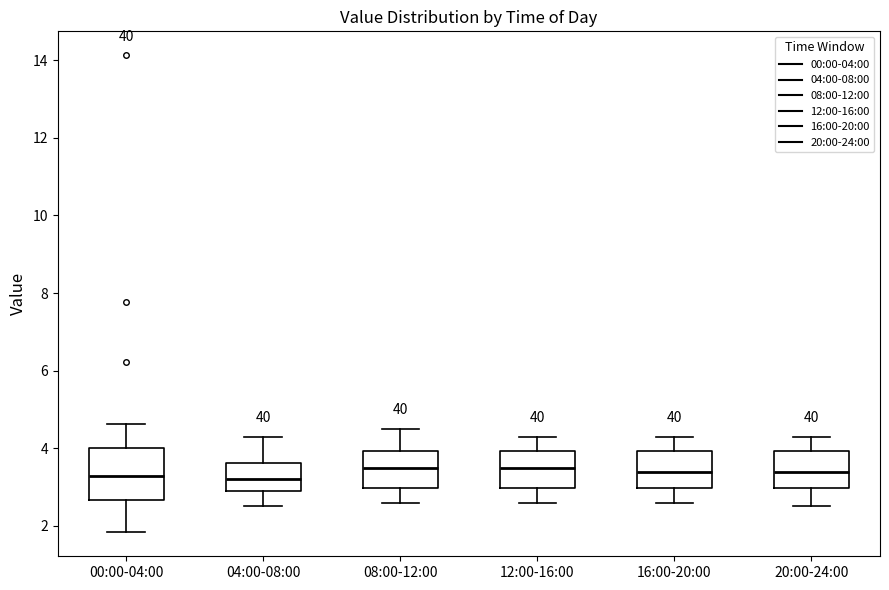

Reading left to right, transcribe this box plot: for each box, give where its median line is, the range the box spans, and where its two whiskers end, as read against the y-axis. The values are not printed on the chart, so give them approximately, as read against the axis.

00:00-04:00: median 3.2, box 2.6 to 4.0, whiskers 1.8 to 4.6
04:00-08:00: median 3.2, box 3.0 to 3.6, whiskers 2.6 to 4.4
08:00-12:00: median 3.6, box 3.0 to 4.0, whiskers 2.6 to 4.6
12:00-16:00: median 3.6, box 3.0 to 4.0, whiskers 2.6 to 4.4
16:00-20:00: median 3.4, box 3.0 to 4.0, whiskers 2.6 to 4.4
20:00-24:00: median 3.4, box 3.0 to 4.0, whiskers 2.6 to 4.4